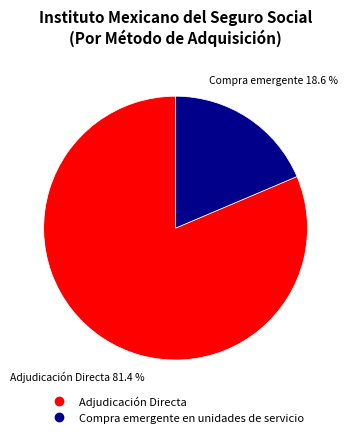

Count the number of slices in the pie.

2